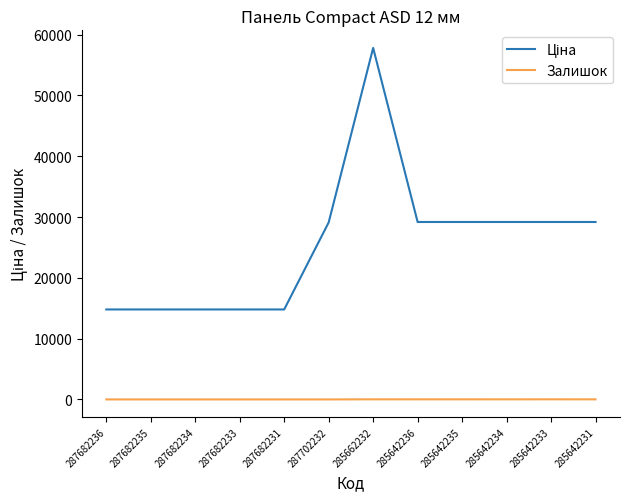

What is the total value across all series at 285642231?

29201.5